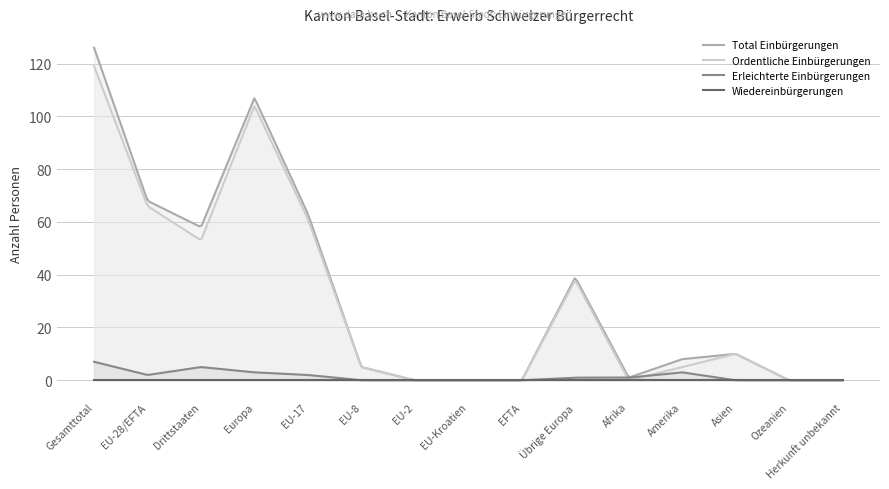

Reading right to left, list all the values displayed in this chart.

Total Einbürgerungen: 0	0	10	8	1	39	0	0	0	5	63	107	58	68	126
Ordentliche Einbürgerungen: 0	0	10	5	0	38	0	0	0	5	61	104	53	66	119
Erleichterte Einbürgerungen: 0	0	0	3	1	1	0	0	0	0	2	3	5	2	7
Wiedereinbürgerungen: 0	0	0	0	0	0	0	0	0	0	0	0	0	0	0